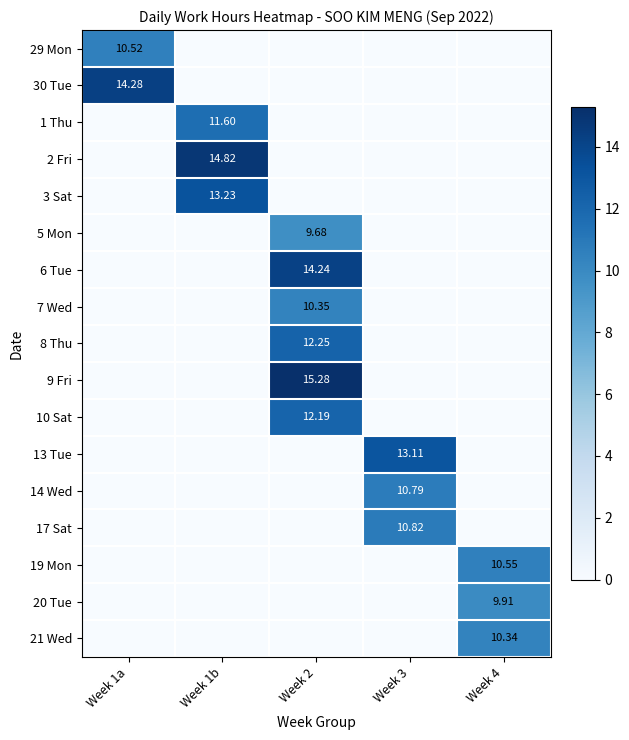

Between Week 2 and Week 3, which series saw the biggest shift?

9 Fri